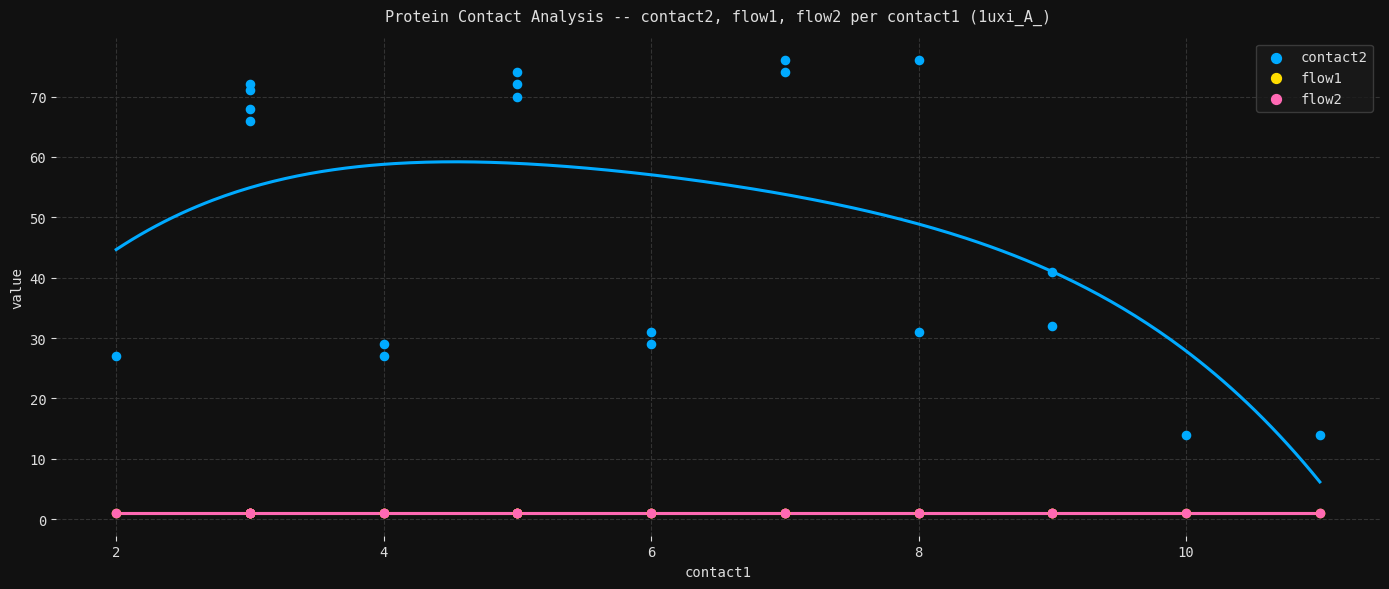

What are all the series names shown in the legend?

contact2, flow1, flow2